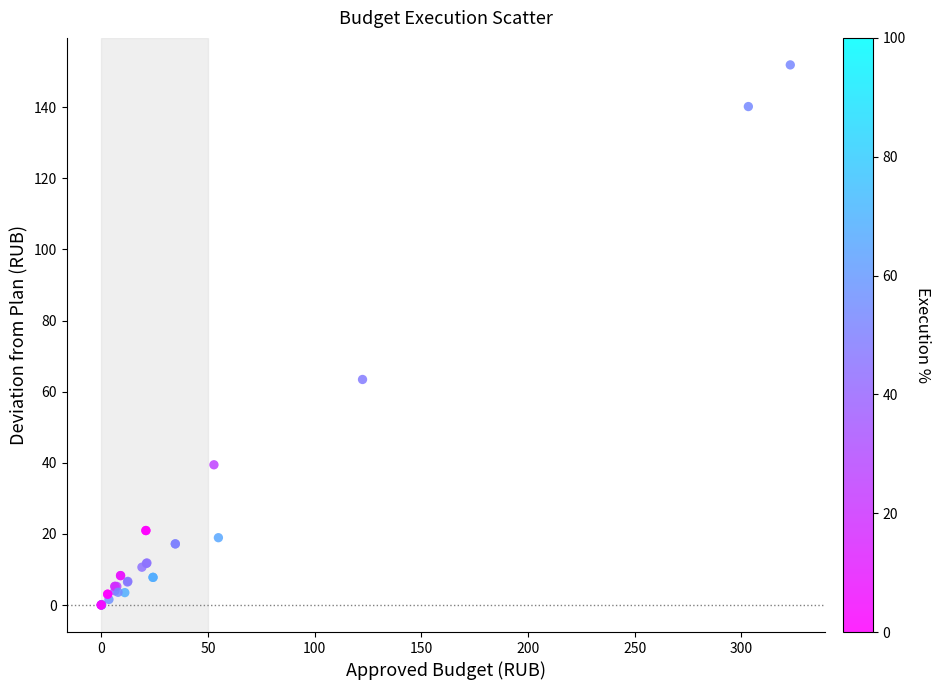

What Y value in the scatter plot is closest to 75?

63.4